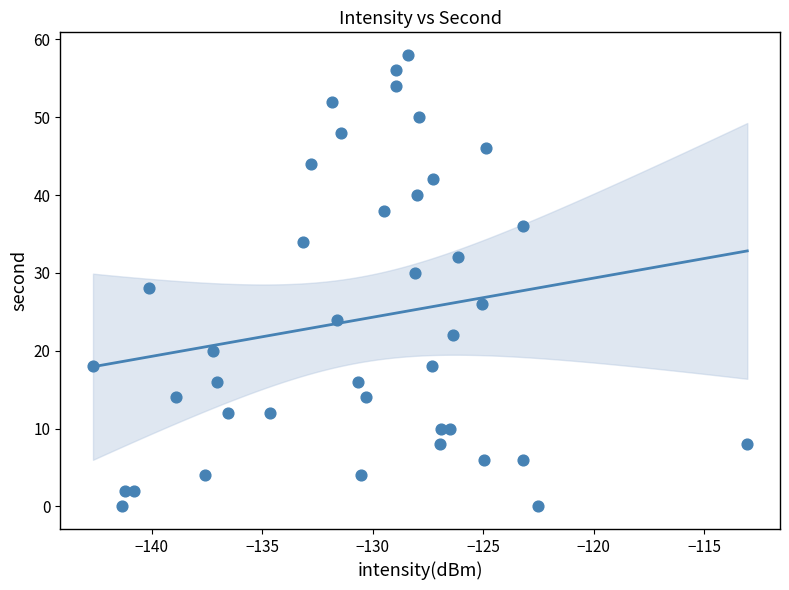

What is the range of Y values (max minus min)?

58